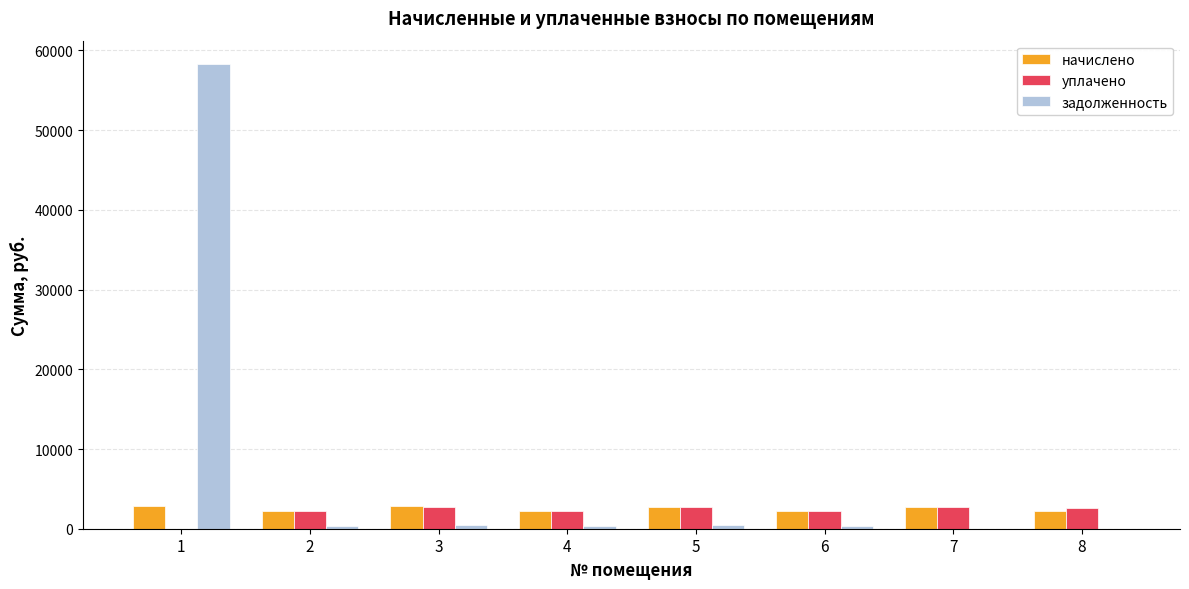

Is it true that начислено equals 749.9 at 7?

False